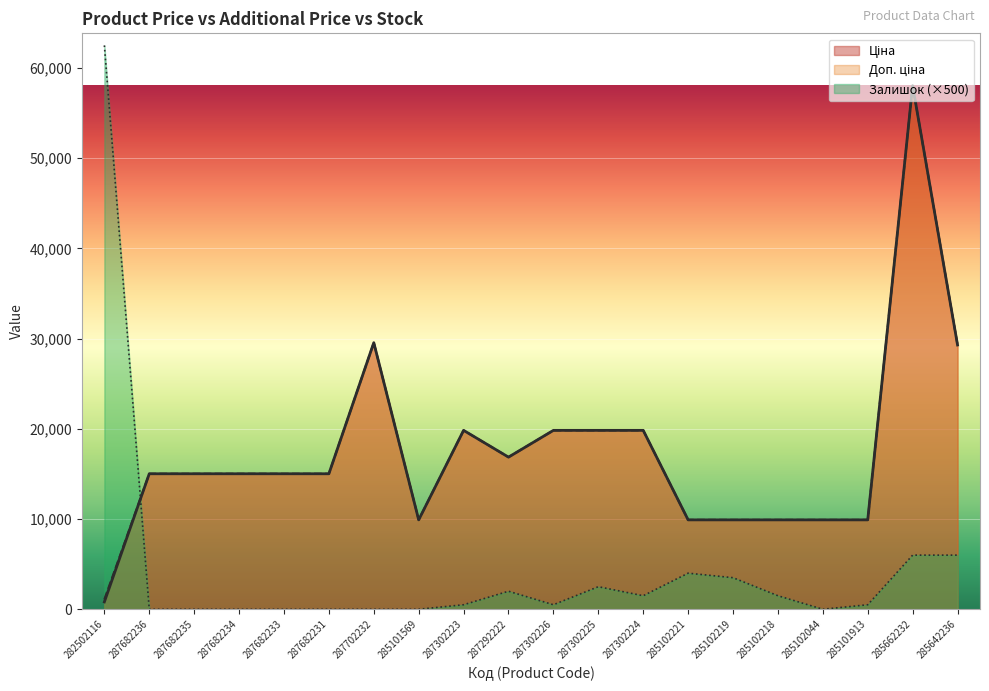

At which label does Доп. ціна reach its peak?

285662232